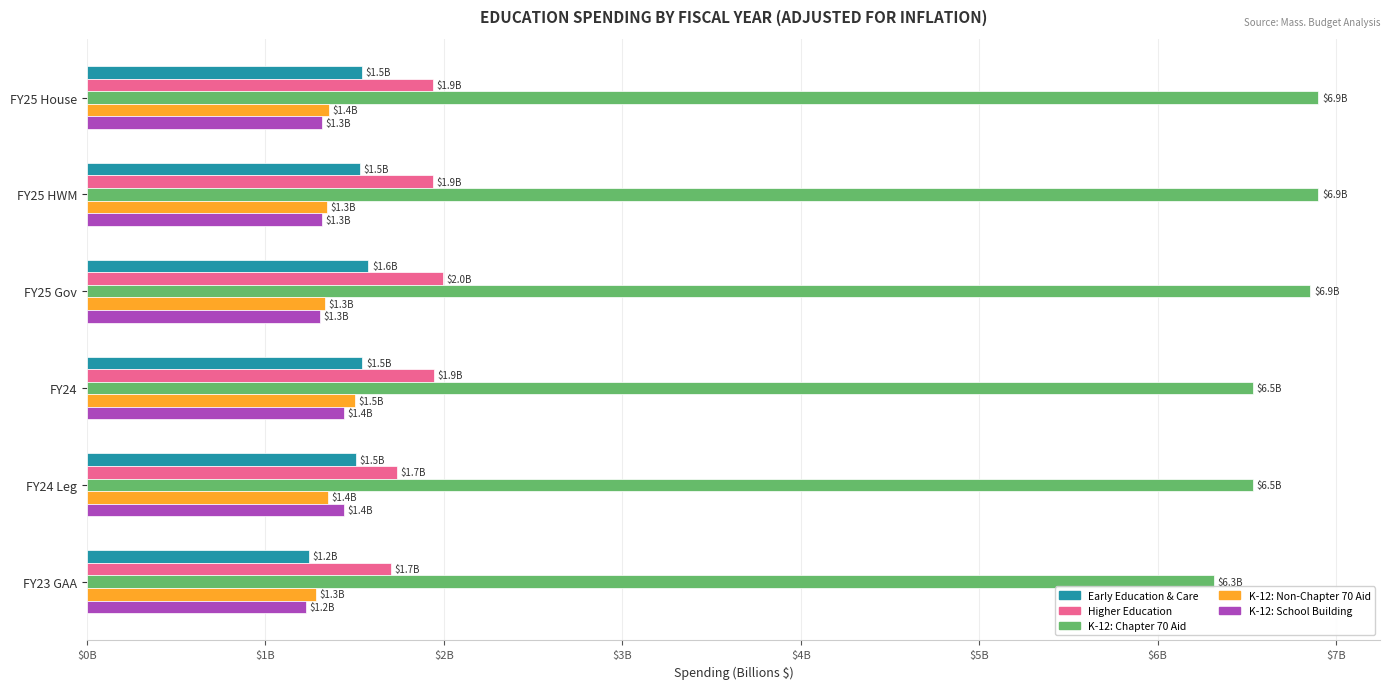

Which category has the lowest value in the K-12: Chapter 70 Aid series?

FY23 GAA